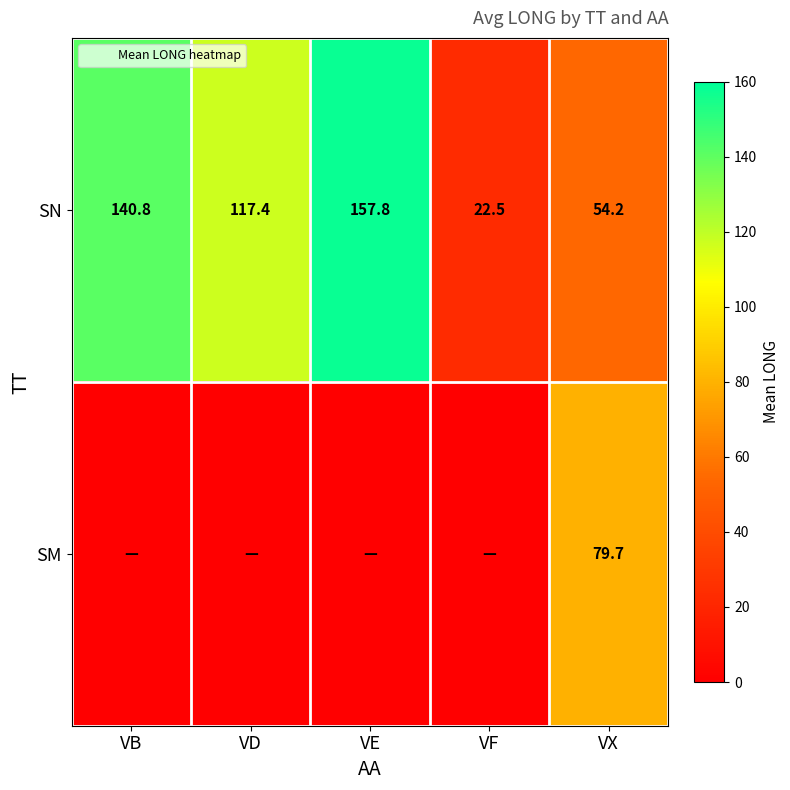

Count the number of data series in this chart.

2